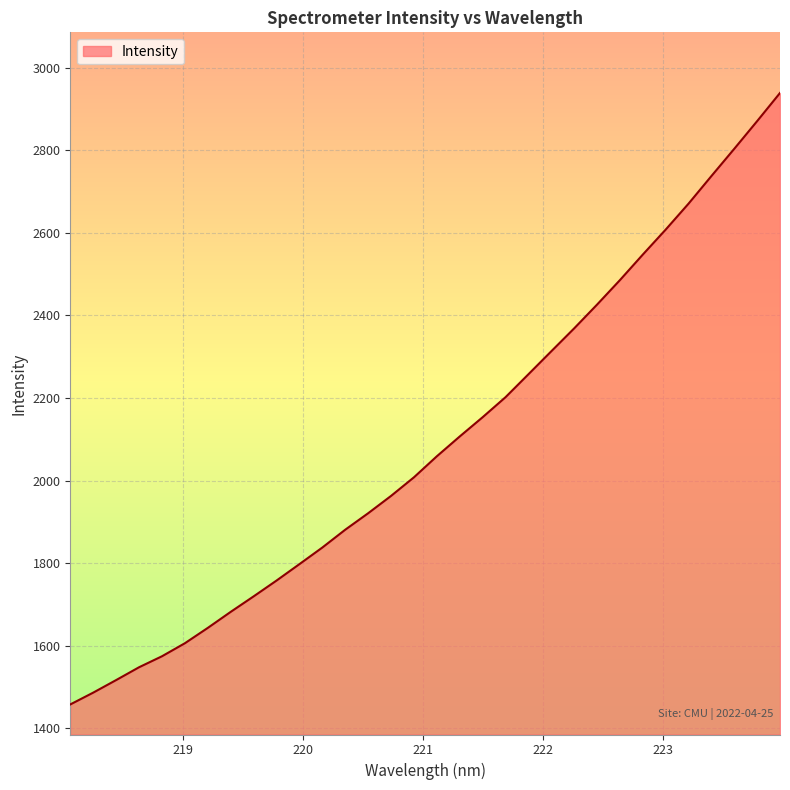

What is the difference between the maximum and minimum values?

1482.0